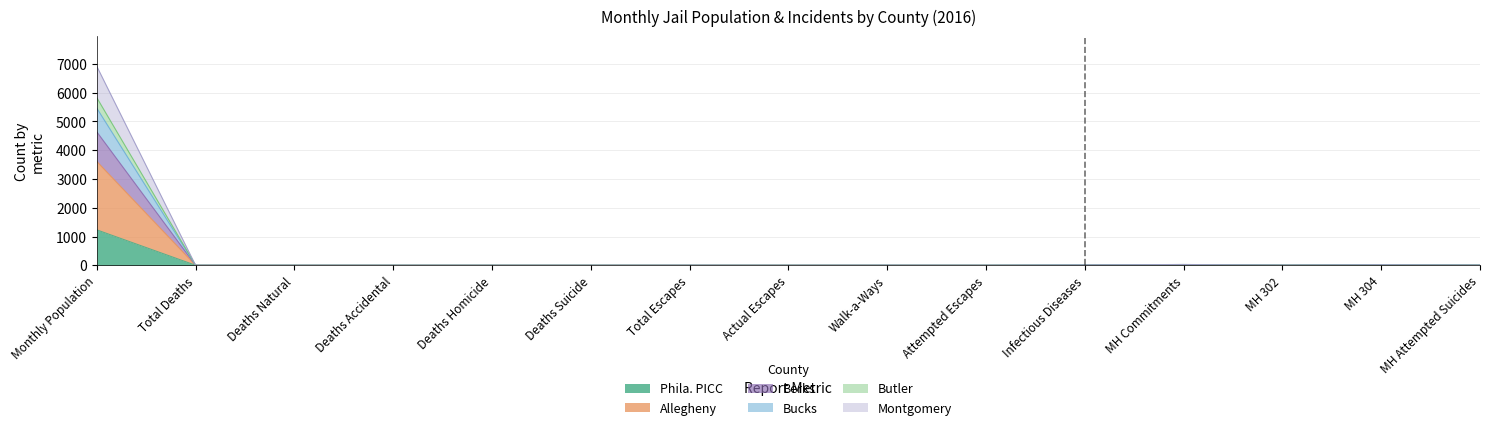

Which category has the highest value in the Bucks series?

Monthly Population